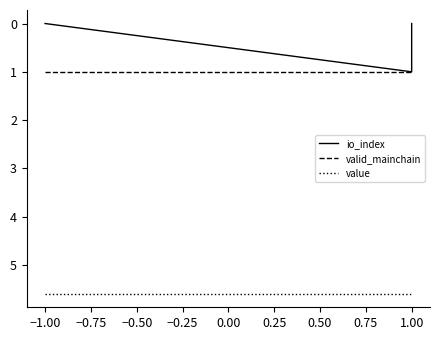

Which series has the widest spread of values?

io_index